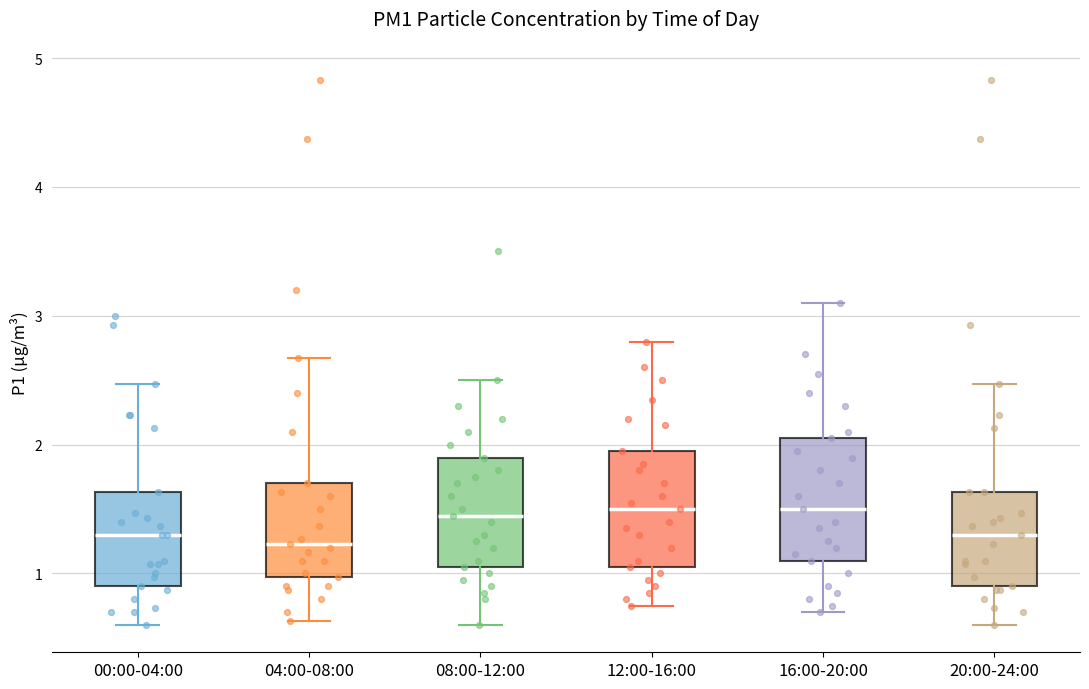

Reading left to right, read every box against the y-axis: the position of its median line, the range the box covers, and the ends of its whiskers. The values are not printed on the chart, so give them approximately, as read against the axis.

00:00-04:00: median 1.3, box 0.9 to 1.6, whiskers 0.6 to 2.5
04:00-08:00: median 1.2, box 1.0 to 1.7, whiskers 0.6 to 2.7
08:00-12:00: median 1.5, box 1.1 to 1.9, whiskers 0.6 to 2.5
12:00-16:00: median 1.5, box 1.1 to 2.0, whiskers 0.8 to 2.8
16:00-20:00: median 1.5, box 1.1 to 2.1, whiskers 0.7 to 3.1
20:00-24:00: median 1.3, box 0.9 to 1.6, whiskers 0.6 to 2.5